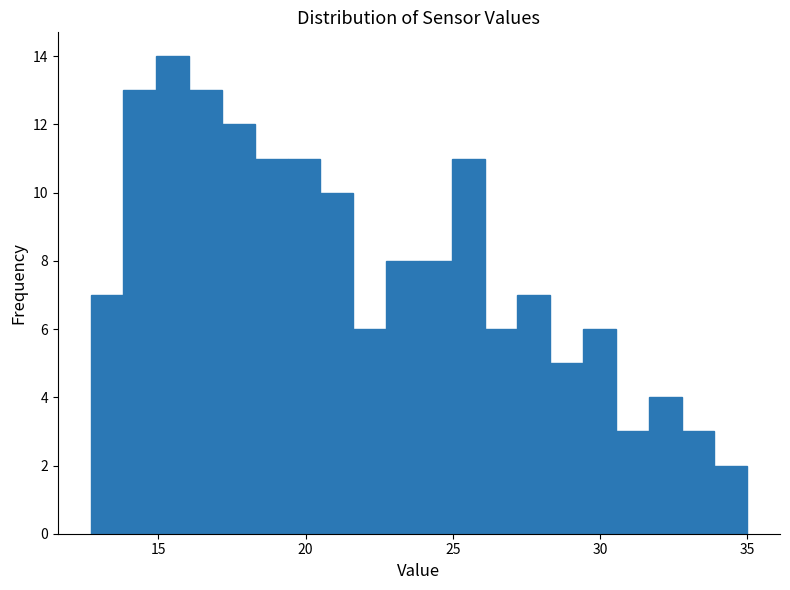

Around what value on the x-axis is the tallest bar? Give the approximate position of its centre, as read against the axis.

15.5